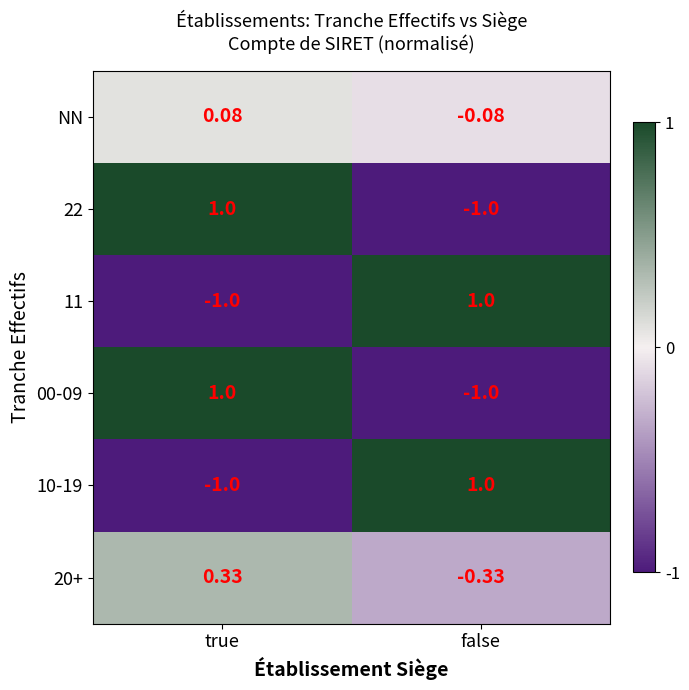

List the labels in order of 22 value, smallest first.

false, true